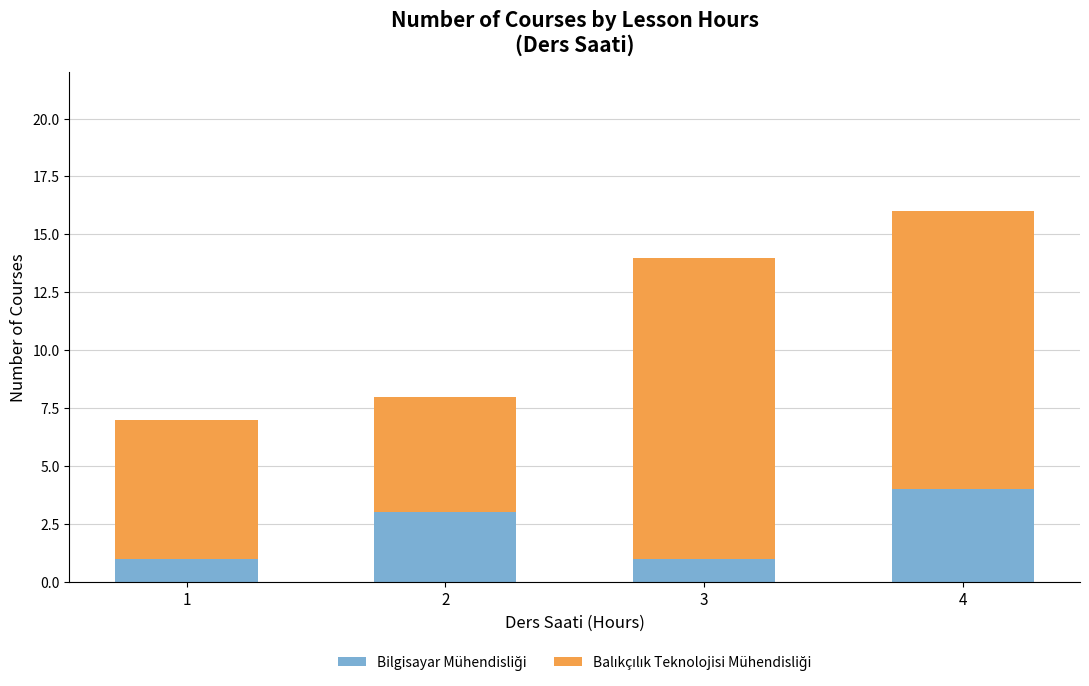

At which category is the sum across all series the highest?

4